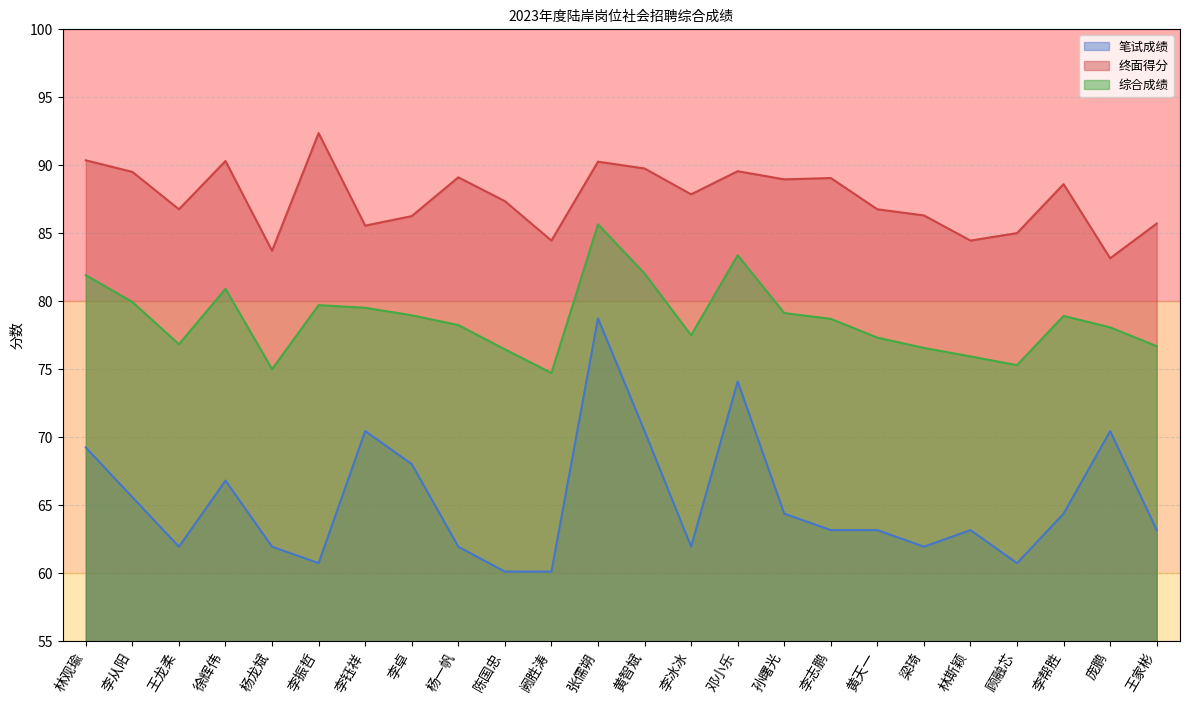

Reading left to right, transcribe all the data shown in this chart.

笔试成绩: 林观瑜=69.2	李从阳=65.6	王龙柔=62.0	徐辉伟=66.8	杨龙斌=62.0	李振哲=60.7	李钰祥=70.5	李卓=68.0	杨一帆=62.0	陈国忠=60.1	阙胜涛=60.1	张儒朔=78.7	黄智斌=70.5	李冰冰=62.0	邓小乐=74.1	孙曙光=64.4	李志鹏=63.2	黄天一=63.2	梁琦=62.0	林斯颖=63.2	顾融芯=60.7	李帮胜=64.4	庞鹏=70.5	王家彬=63.2
终面得分: 林观瑜=90.3	李从阳=89.5	王龙柔=86.8	徐辉伟=90.3	杨龙斌=83.7	李振哲=92.3	李钰祥=85.5	李卓=86.2	杨一帆=89.1	陈国忠=87.3	阙胜涛=84.5	张儒朔=90.2	黄智斌=89.8	李冰冰=87.8	邓小乐=89.5	孙曙光=89.0	李志鹏=89.0	黄天一=86.8	梁琦=86.3	林斯颖=84.5	顾融芯=85.0	李帮胜=88.6	庞鹏=83.2	王家彬=85.7
综合成绩: 林观瑜=81.9	李从阳=79.9	王龙柔=76.8	徐辉伟=80.9	杨龙斌=75.0	李振哲=79.7	李钰祥=79.5	李卓=79.0	杨一帆=78.2	陈国忠=76.5	阙胜涛=74.7	张儒朔=85.6	黄智斌=82.0	李冰冰=77.5	邓小乐=83.4	孙曙光=79.1	李志鹏=78.7	黄天一=77.3	梁琦=76.6	林斯颖=75.9	顾融芯=75.3	李帮胜=78.9	庞鹏=78.1	王家彬=76.7